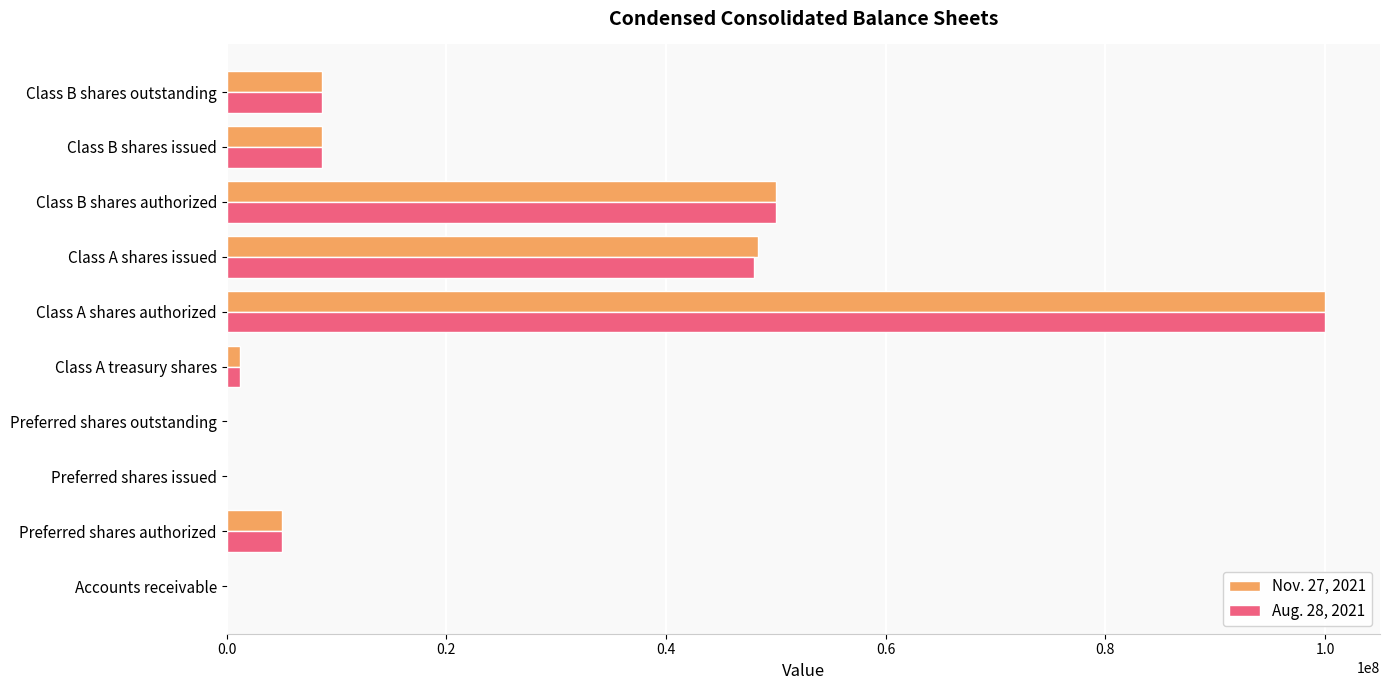

At which category does the chart reach its peak across all series?

Class A shares authorized